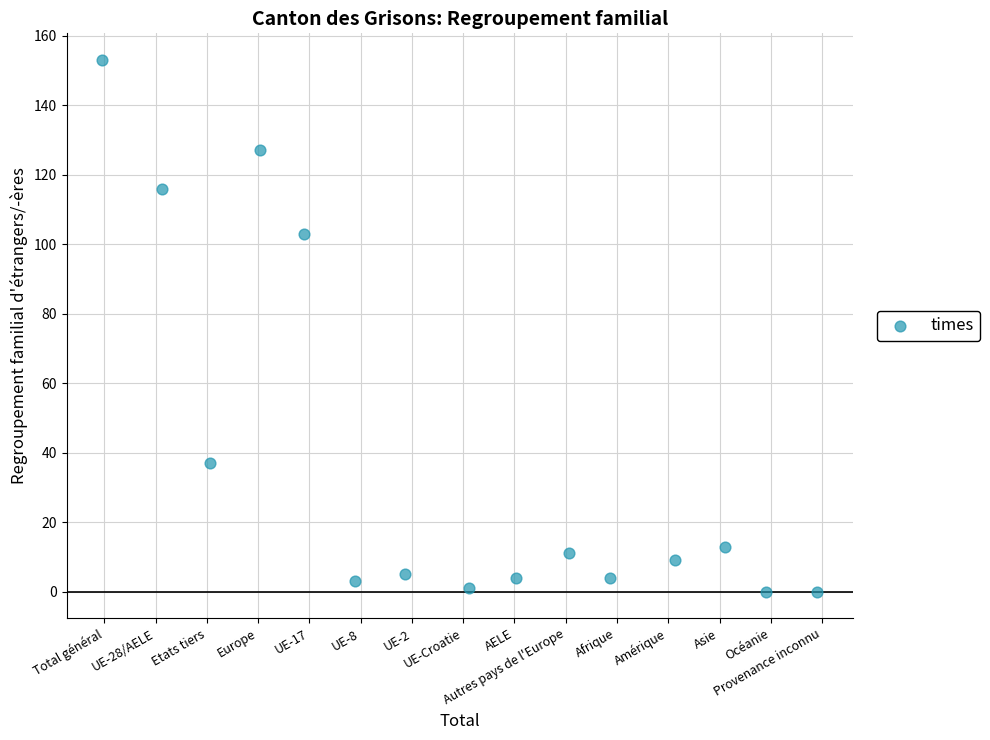

What is the range of Y values (max minus min)?

153